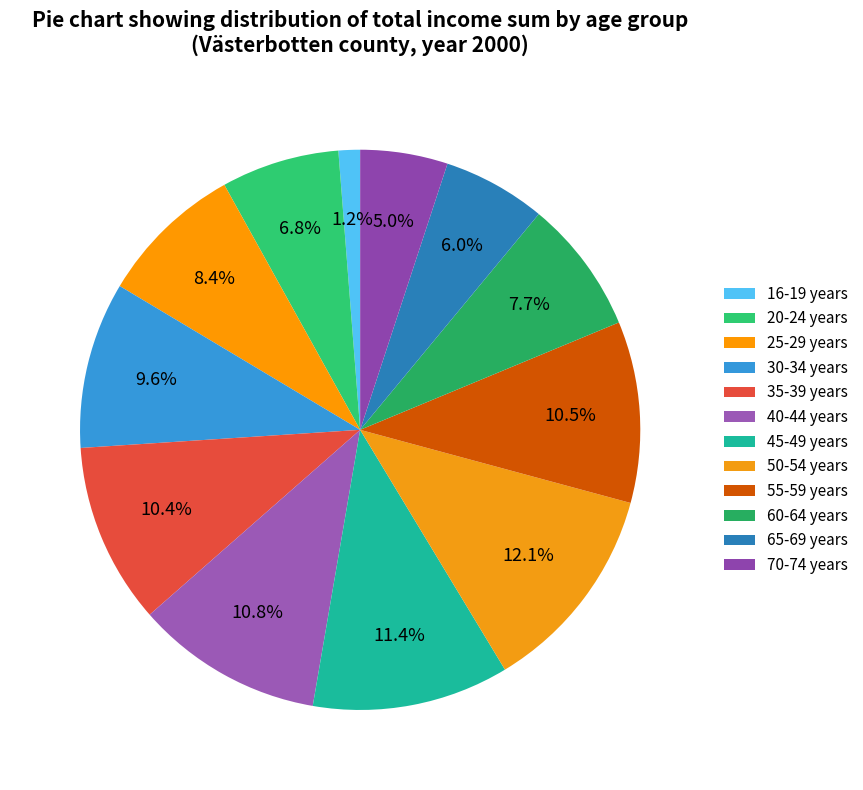

Is the sum of 25-29 years and 50-54 years greater than half?

No